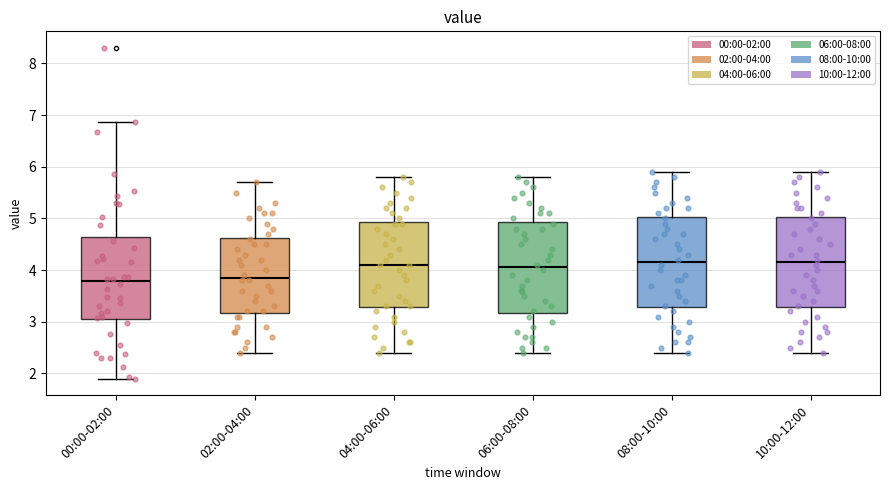

Where does the upper whisker of the box for 06:00-08:00 end on the y-axis? The values are not printed on the chart, so give them approximately, as read against the axis.

5.8